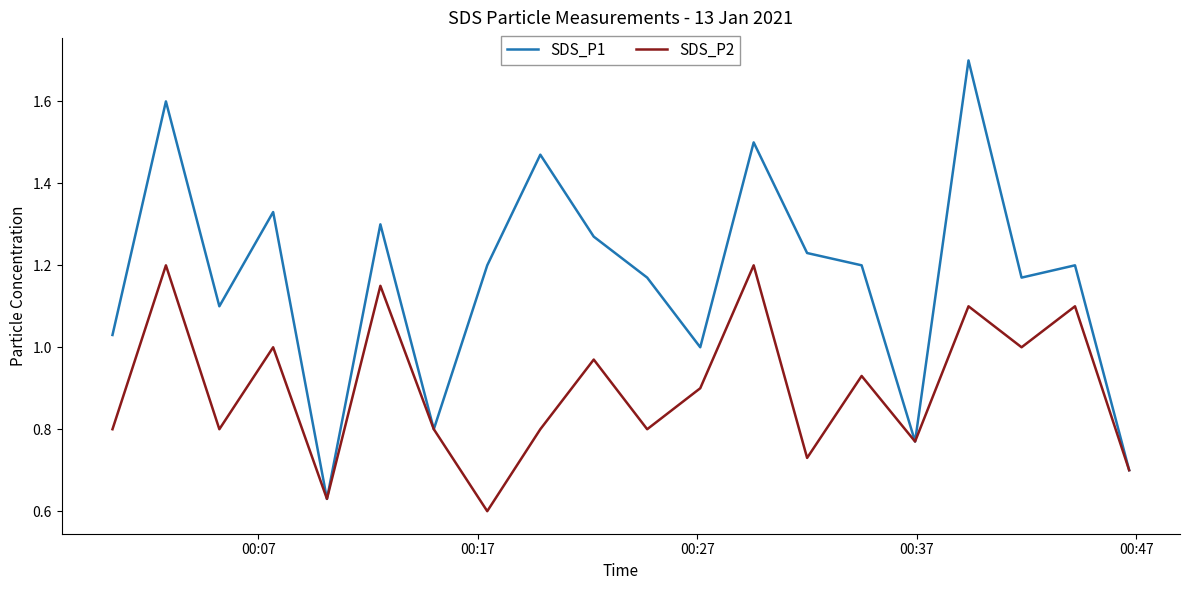

List the series in order of their peak value, highest first.

SDS_P1, SDS_P2